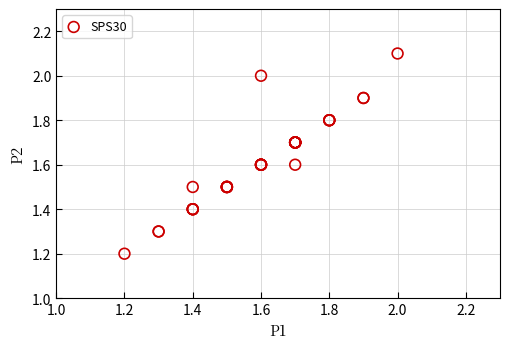

What Y value in the scatter plot is closest to 1?

1.2